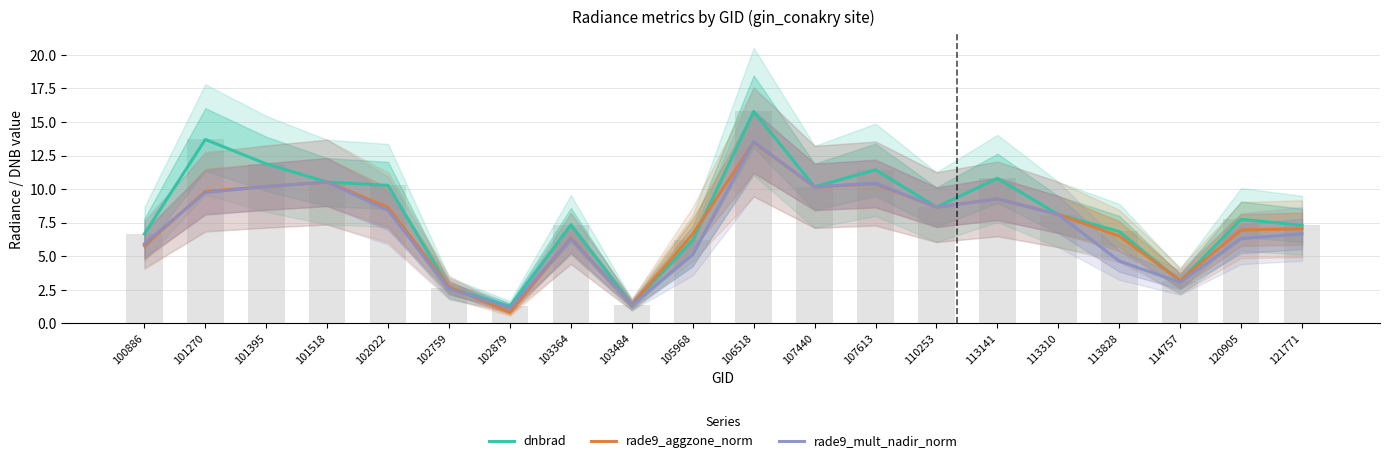

Does the chart contain any negative values?

No